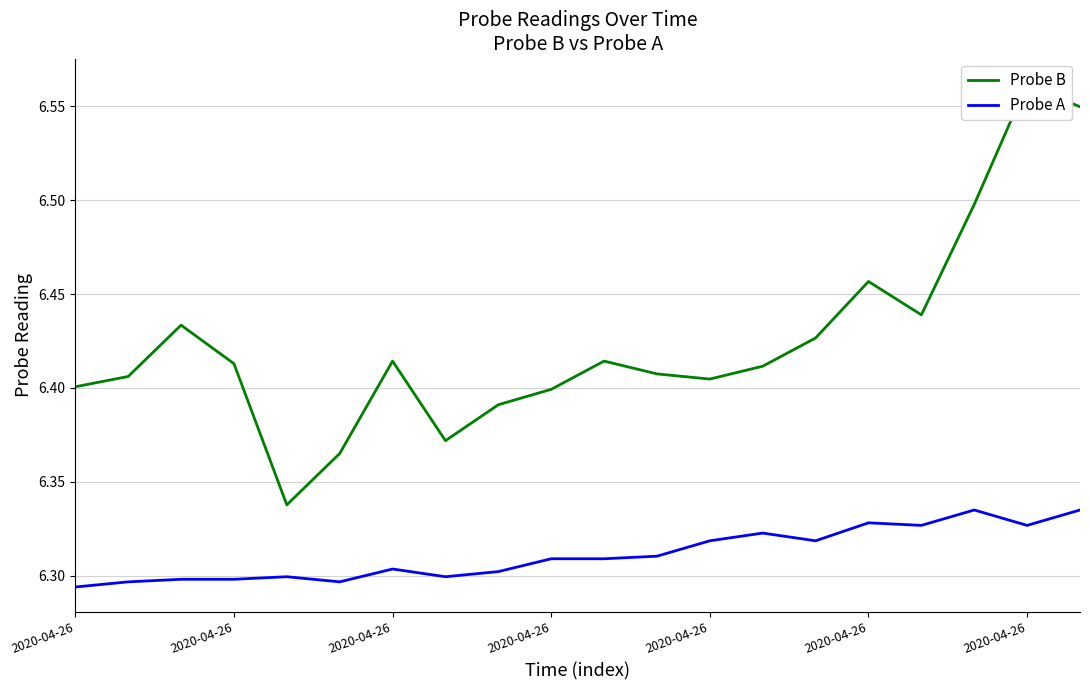

How many lines are shown in the chart?

2